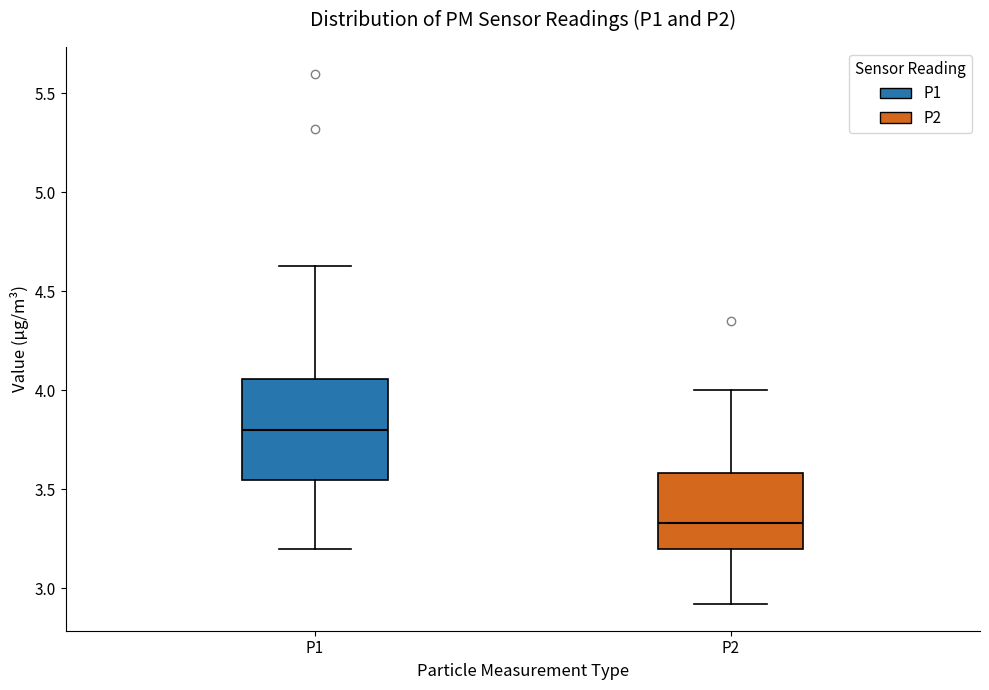

Which box's median line is the highest?

P1